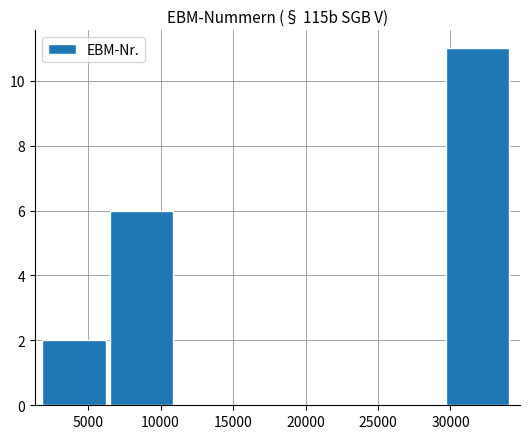

What is the greatest value displayed?

11